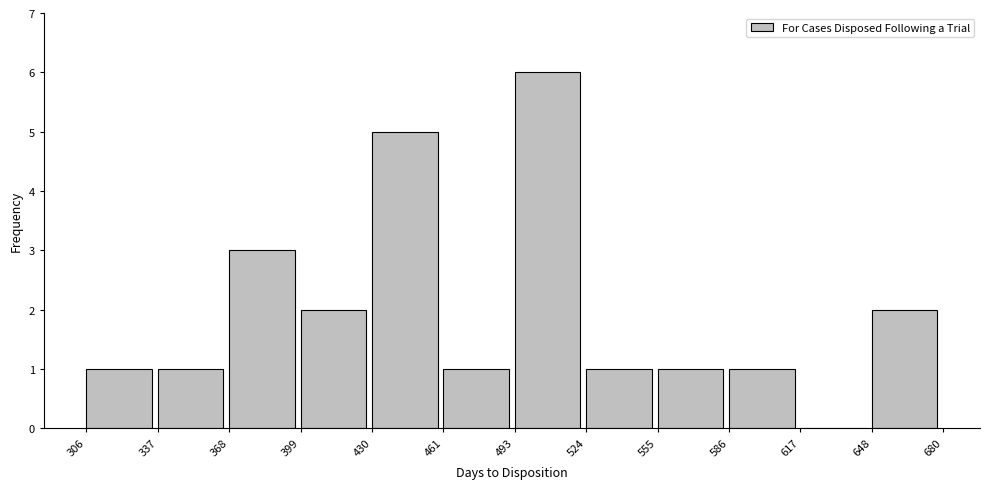

How tall is the bar that spans 524 to 555 on the x-axis? The values are not printed on the chart, so give them approximately, as read against the axis.

1